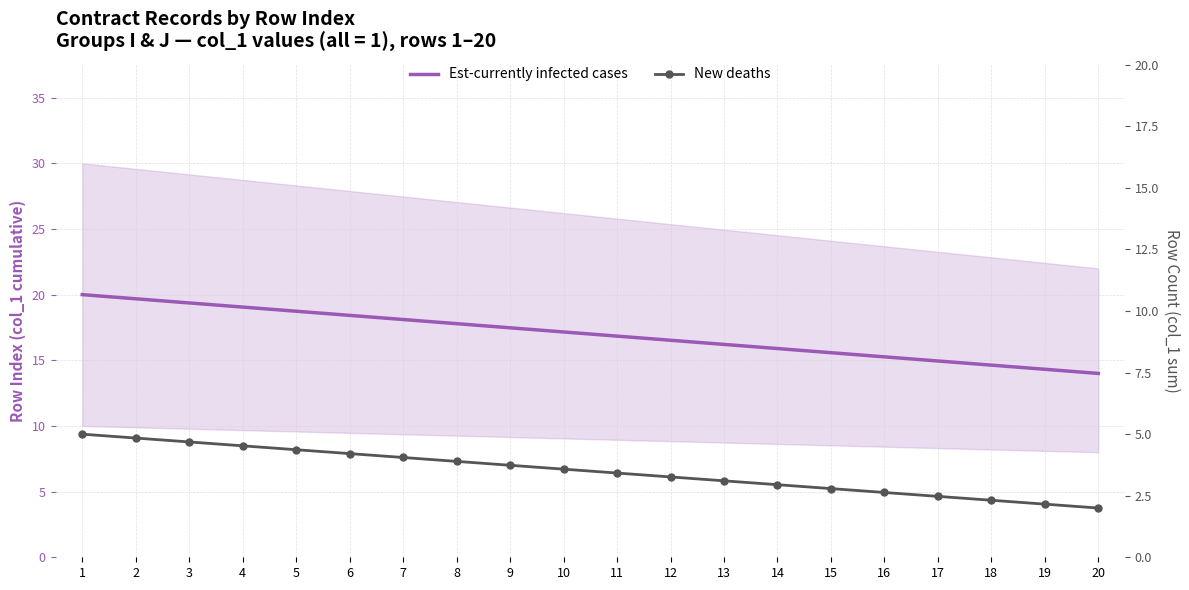

Which series has the largest total across all categories?

Est-currently infected cases